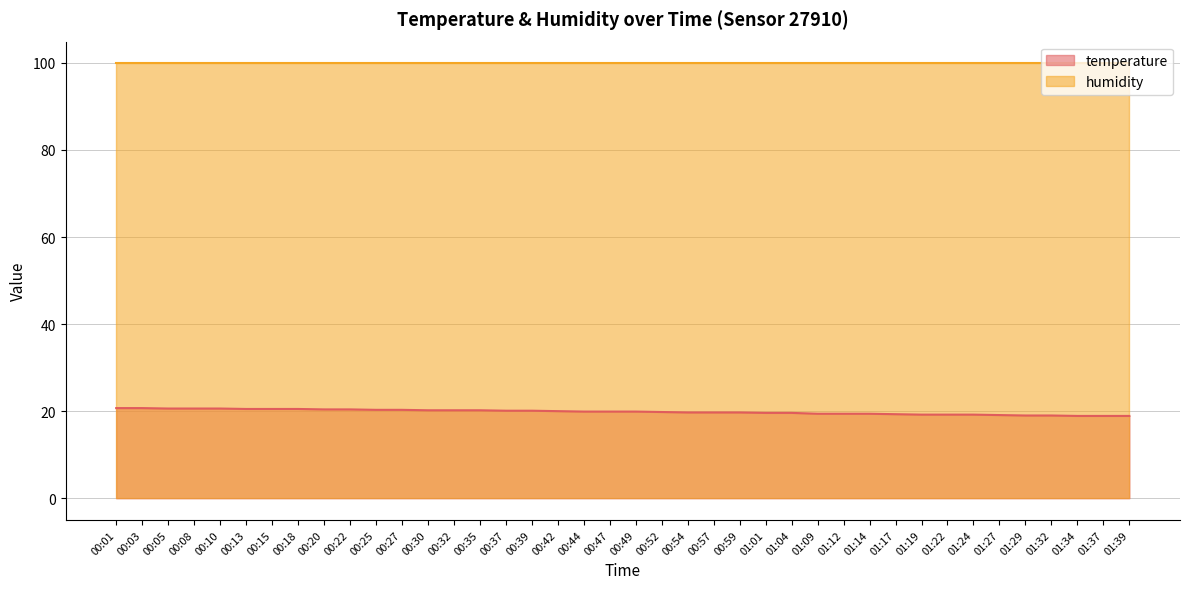

How many lines are shown in the chart?

2